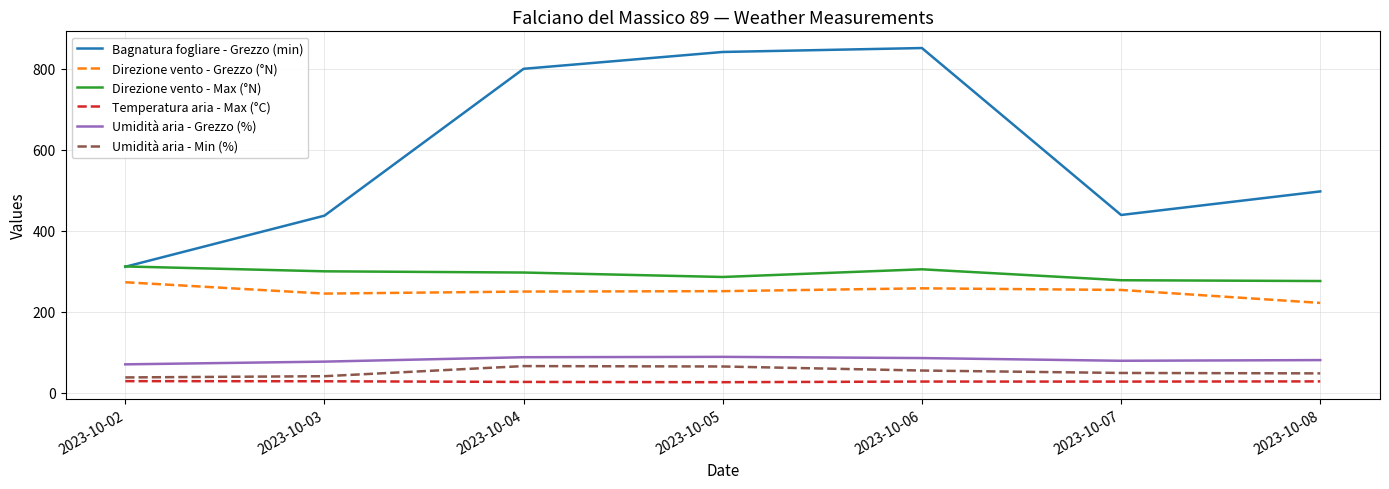

True or false: Bagnatura fogliare - Grezzo (min) and Umidità aria - Min (%) intersect in this chart.

False